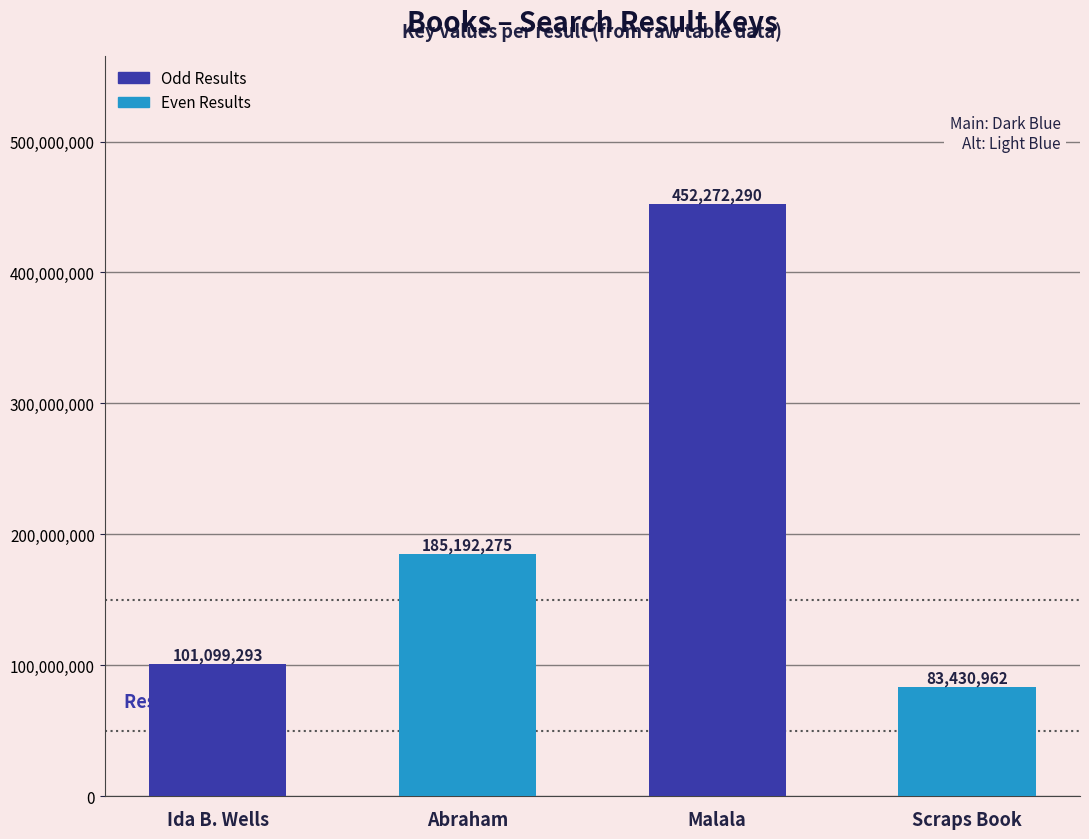

Which category has the highest value across all series?

Malala